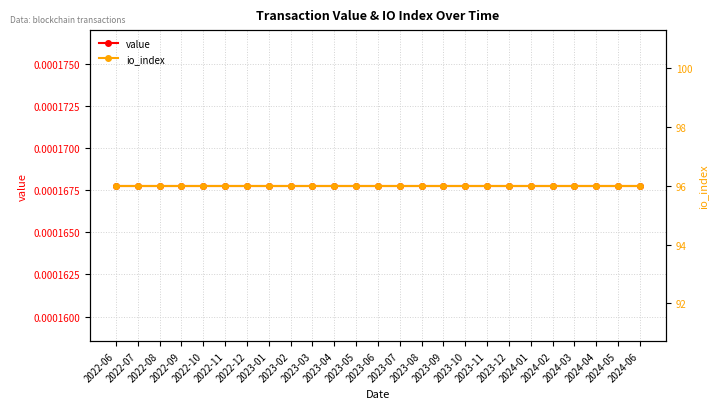

How many lines are shown in the chart?

2